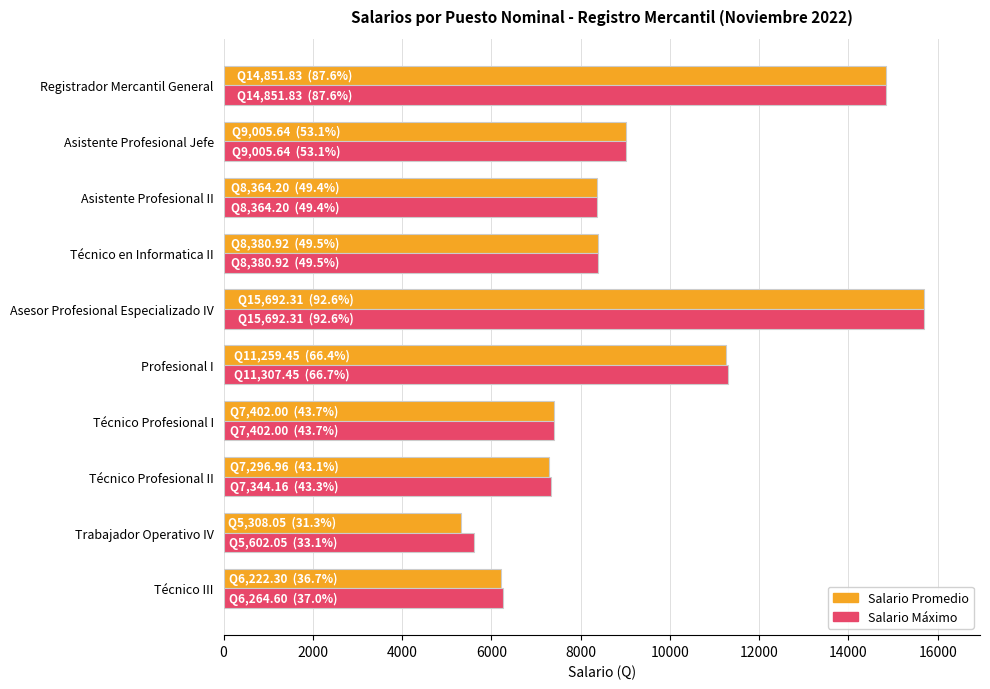

The Salario Máximo series shows 2767.0 at Técnico en Informatica II. True or false?

False